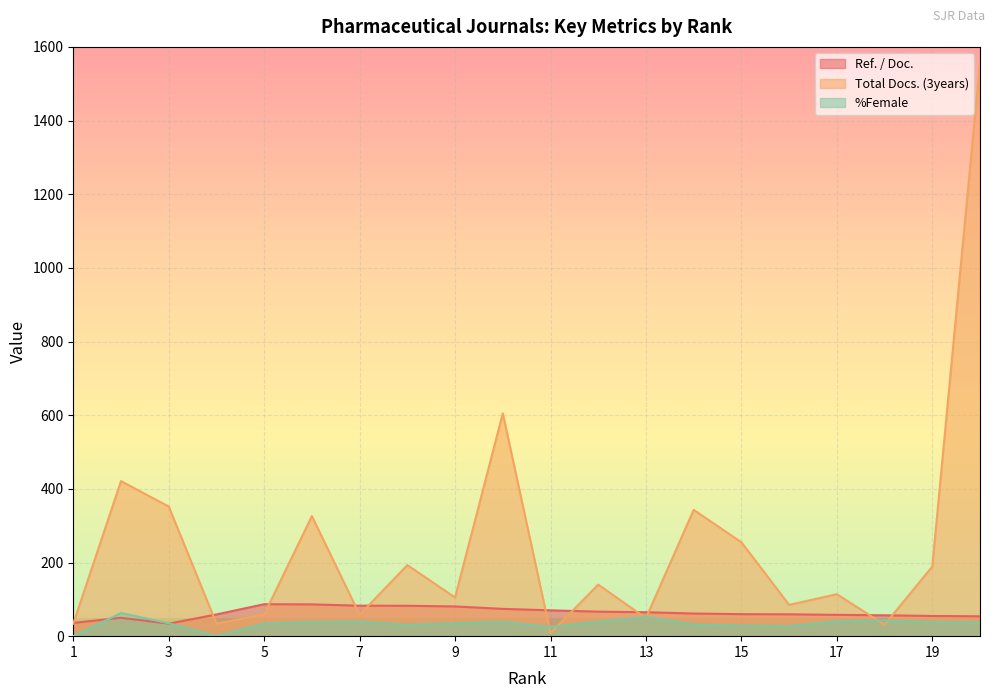

Where is the first local maximum for Ref. / Doc.?

2